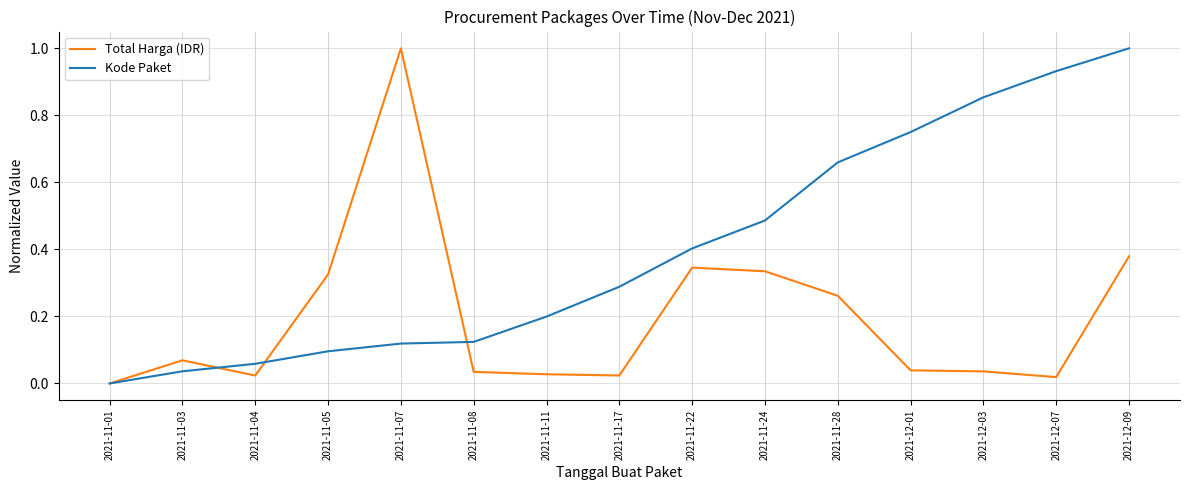

Between 2021-11-08 and 2021-12-03, which series saw the biggest shift?

Kode Paket